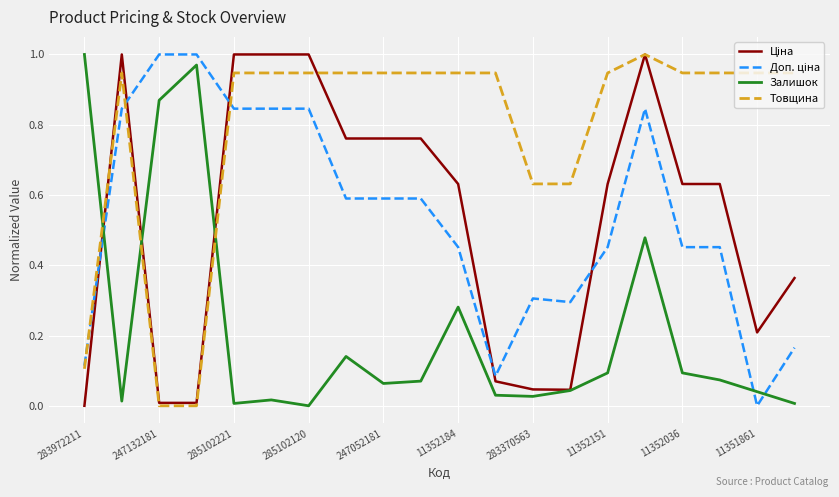

Which series has the largest total across all categories?

Товщина